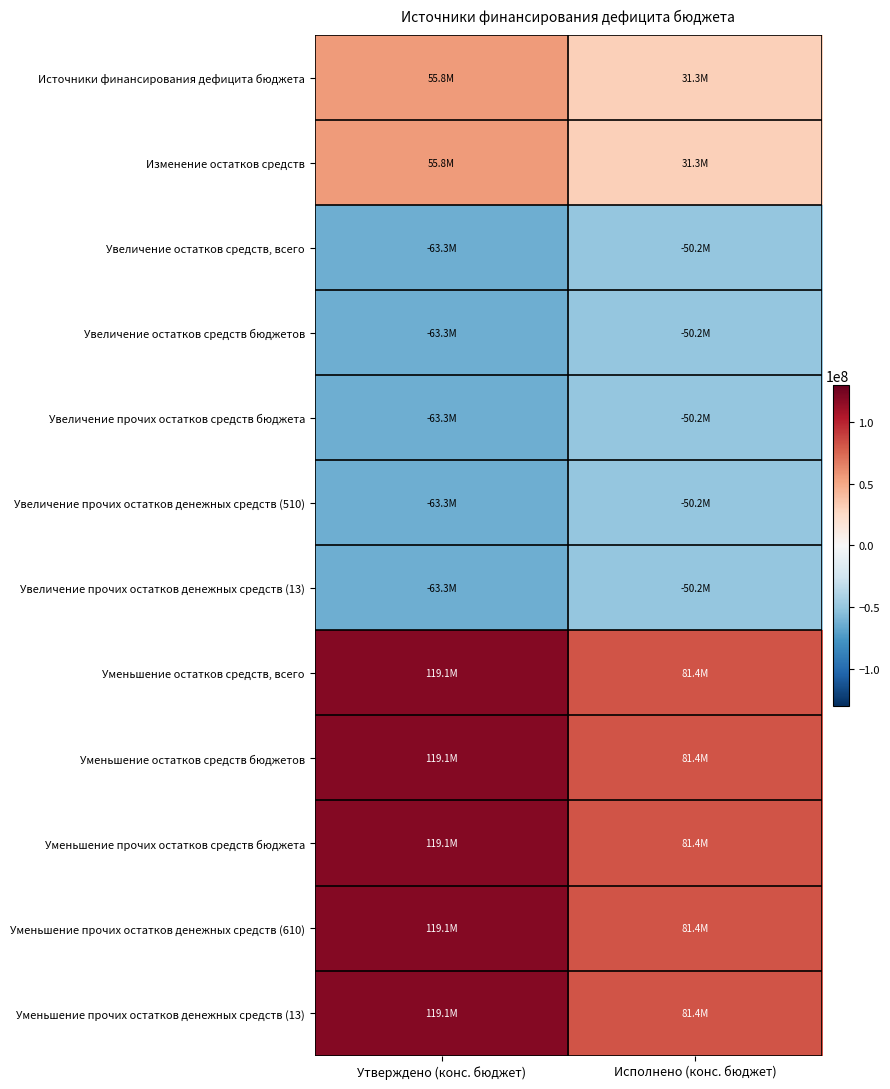

Reading right to left, what are all the values shown in this chart?

Источники финансирования дефицита бюджета: Исполнено (конс. бюджет)=31252500.8	Утверждено (конс. бюджет)=55762900.0
Изменение остатков средств: Исполнено (конс. бюджет)=31252500.8	Утверждено (конс. бюджет)=55762900.0
Увеличение остатков средств, всего: Исполнено (конс. бюджет)=-50189528.2	Утверждено (конс. бюджет)=-63334400.0
Увеличение остатков средств бюджетов: Исполнено (конс. бюджет)=-50189528.2	Утверждено (конс. бюджет)=-63334400.0
Увеличение прочих остатков средств бюджета: Исполнено (конс. бюджет)=-50189528.2	Утверждено (конс. бюджет)=-63334400.0
Увеличение прочих остатков денежных средств (510): Исполнено (конс. бюджет)=-50189528.2	Утверждено (конс. бюджет)=-63334400.0
Увеличение прочих остатков денежных средств (13): Исполнено (конс. бюджет)=-50189528.2	Утверждено (конс. бюджет)=-63334400.0
Уменьшение остатков средств, всего: Исполнено (конс. бюджет)=81442029.0	Утверждено (конс. бюджет)=119097300.0
Уменьшение остатков средств бюджетов: Исполнено (конс. бюджет)=81442029.0	Утверждено (конс. бюджет)=119097300.0
Уменьшение прочих остатков средств бюджета: Исполнено (конс. бюджет)=81442029.0	Утверждено (конс. бюджет)=119097300.0
Уменьшение прочих остатков денежных средств (610): Исполнено (конс. бюджет)=81442029.0	Утверждено (конс. бюджет)=119097300.0
Уменьшение прочих остатков денежных средств (13): Исполнено (конс. бюджет)=81442029.0	Утверждено (конс. бюджет)=119097300.0